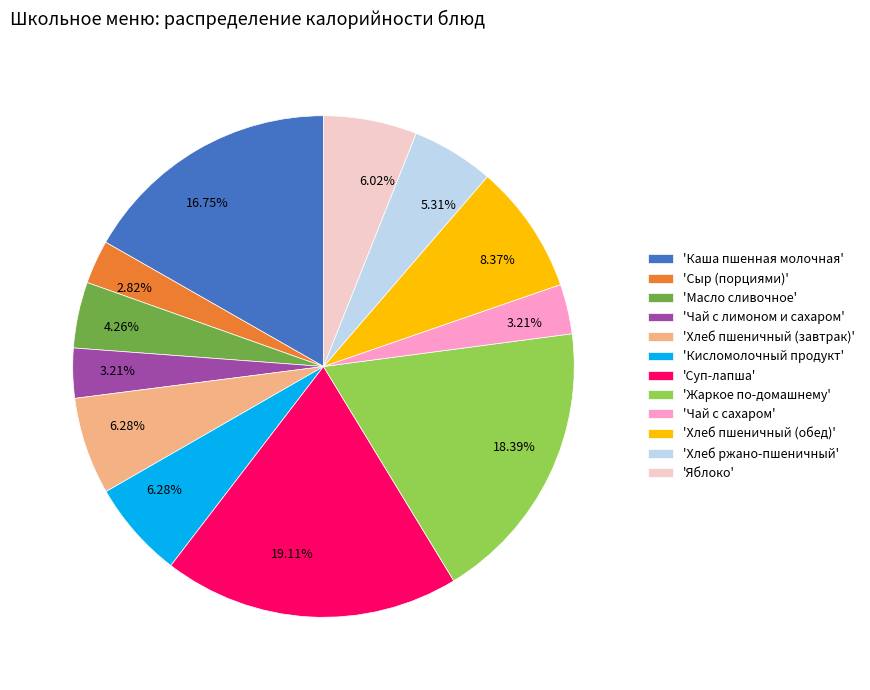

Does any single category account for the majority?

No